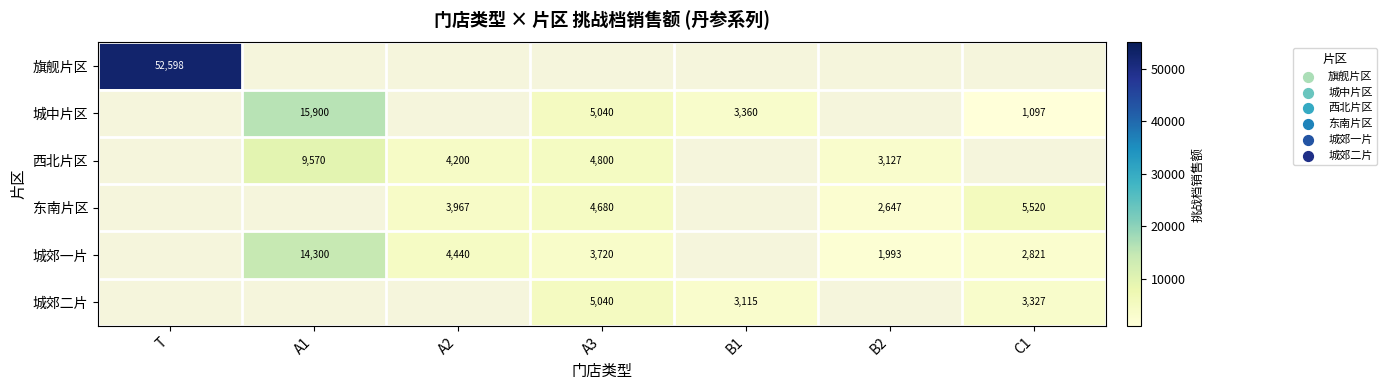

Is it true that 城郊一片 equals 1847.3 at A3?

False